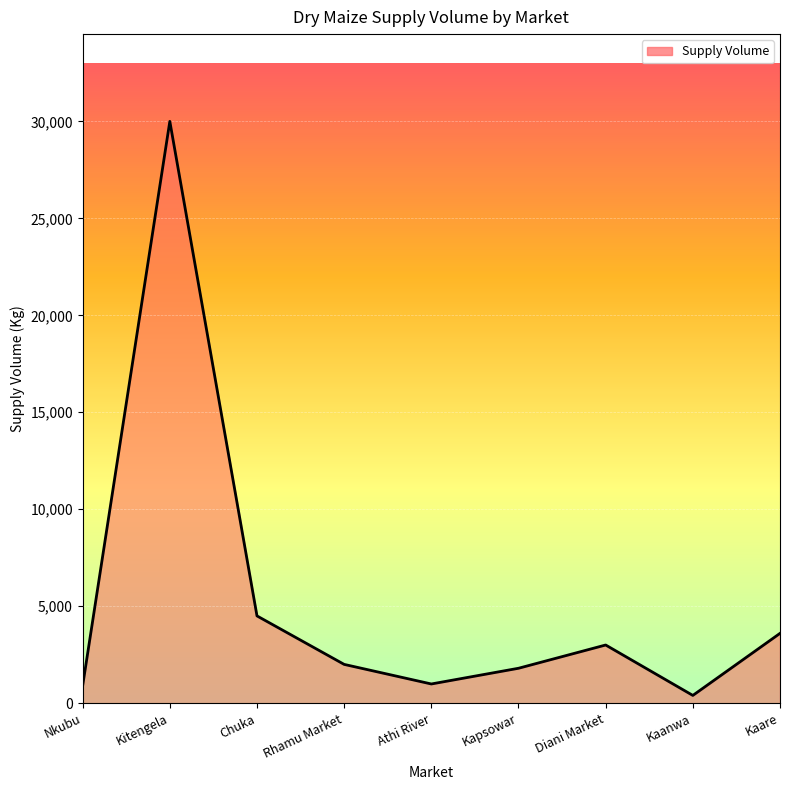

Does the chart display data point markers on the line(s)?

No